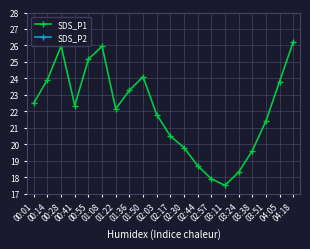

Read the SDS_P1 value at 02:57.

17.9